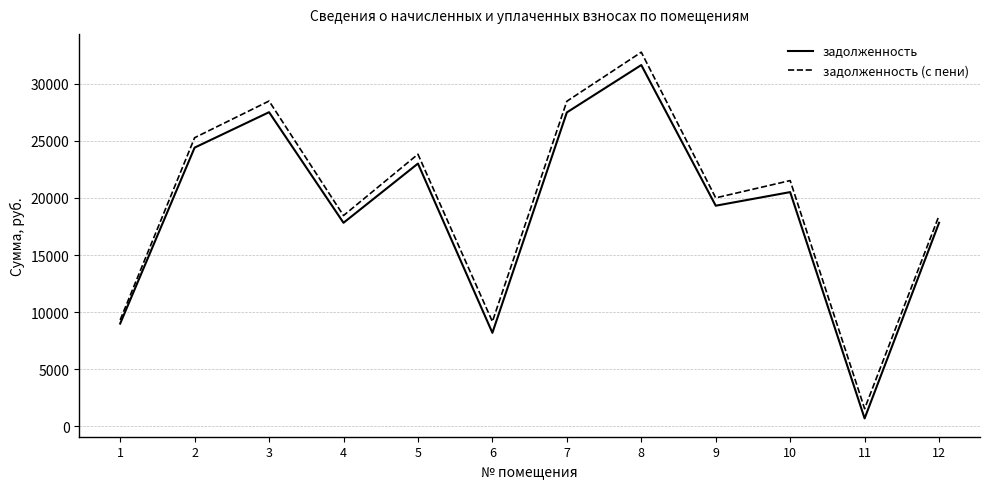

Read the задолженность value at 2.

24416.9